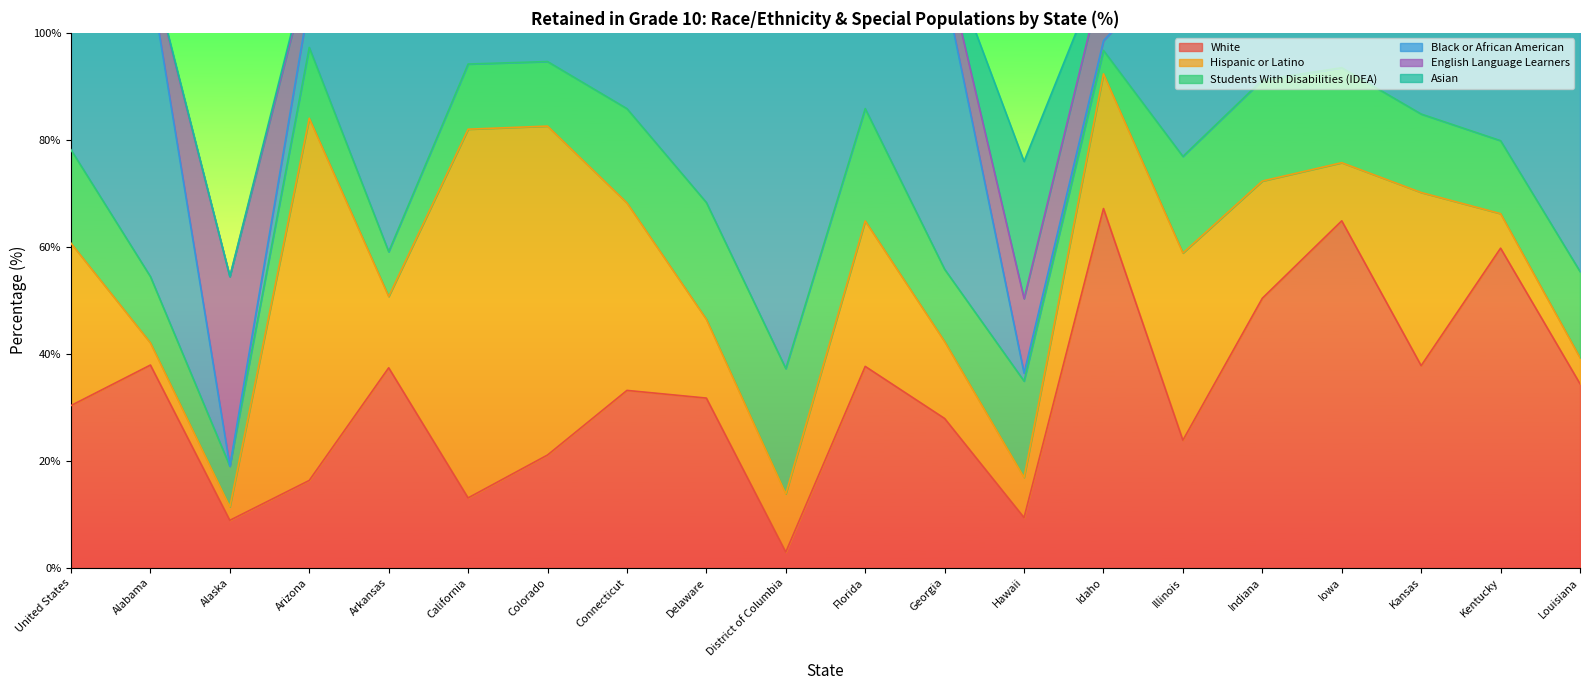

Rank the series by their maximum value, from highest to lowest.

Black or African American, Hispanic or Latino, White, English Language Learners, Asian, Students With Disabilities (IDEA)